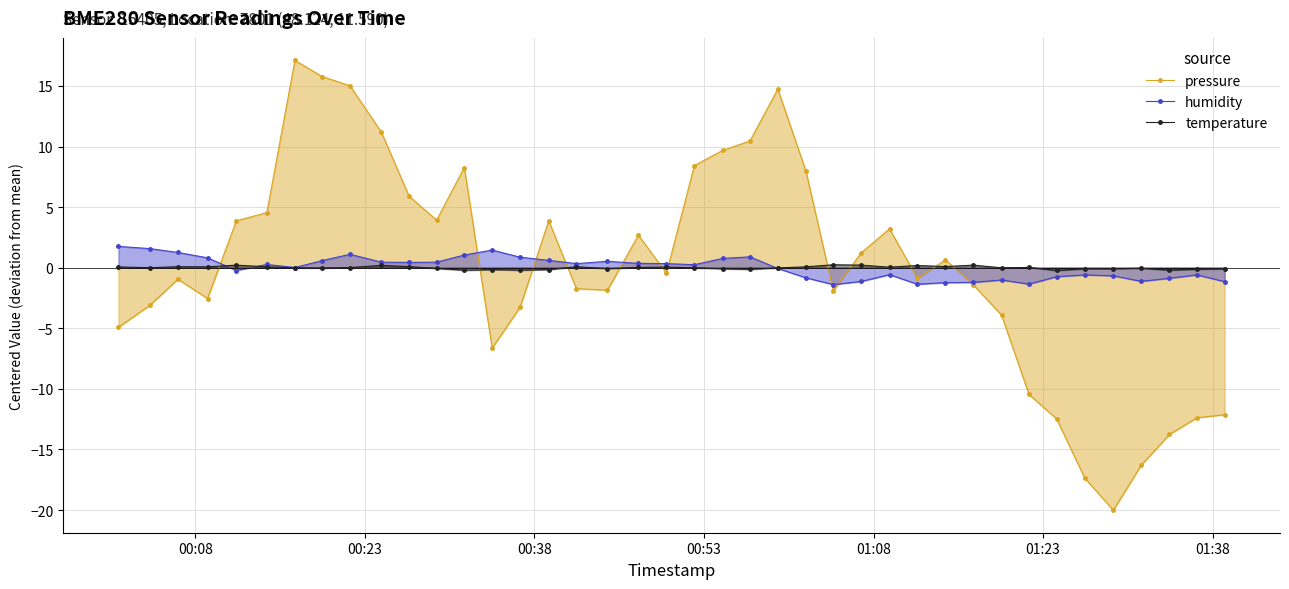

True or false: temperature and pressure intersect in this chart.

True